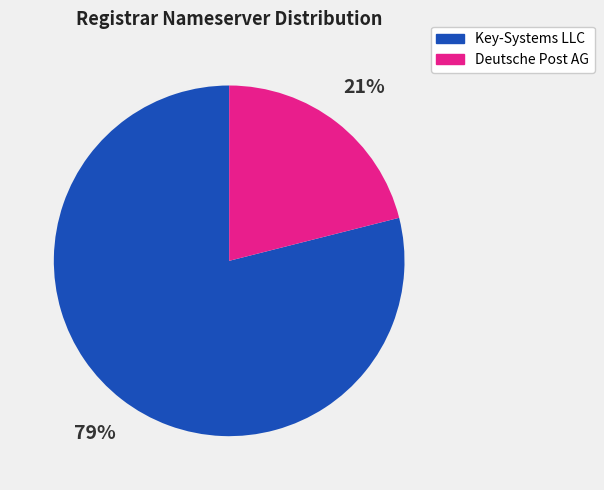

Which has a higher value, Deutsche Post AG or Key-Systems LLC?

Key-Systems LLC